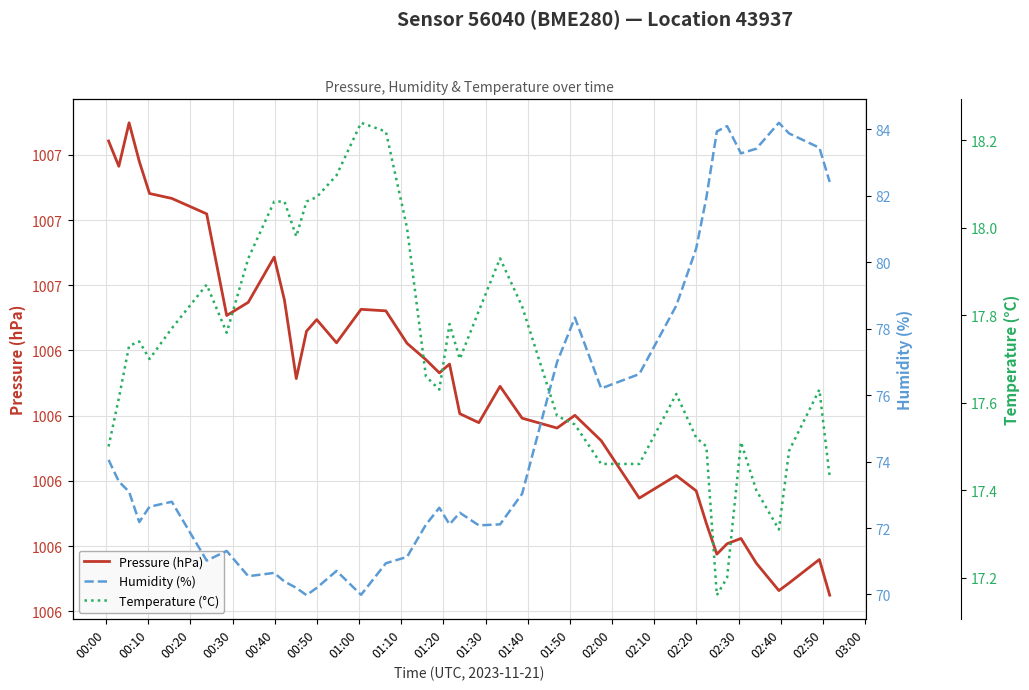

Reading left to right, list all the values displayed in this chart.

Pressure (hPa): 1007.3	1007.2	1007.4	1007.2	1007.1	1007.1	1007.0	1006.6	1006.7	1006.9	1006.7	1006.4	1006.6	1006.6	1006.5	1006.7	1006.7	1006.5	1006.5	1006.4	1006.4	1006.3	1006.2	1006.4	1006.2	1006.2	1006.3	1006.2	1005.9	1006.0	1006.0	1005.8	1005.7	1005.8	1005.8	1005.7	1005.6	1005.6	1005.7	1005.6
Humidity (%): 74.0	73.4	73.1	72.2	72.6	72.8	71.0	71.3	70.5	70.7	70.4	70.2	70.0	70.2	70.7	70.0	70.9	71.1	72.1	72.6	72.1	72.5	72.1	72.1	73.0	77.0	78.3	76.2	76.6	78.7	80.4	81.9	83.9	84.1	83.3	83.4	84.2	83.9	83.4	82.4
Temperature (°C): 17.5	17.6	17.7	17.7	17.7	17.8	17.9	17.8	17.9	18.1	18.1	18.0	18.1	18.1	18.1	18.2	18.2	18.0	17.7	17.6	17.8	17.7	17.8	17.9	17.8	17.6	17.6	17.5	17.5	17.6	17.5	17.5	17.2	17.2	17.5	17.4	17.3	17.5	17.6	17.4